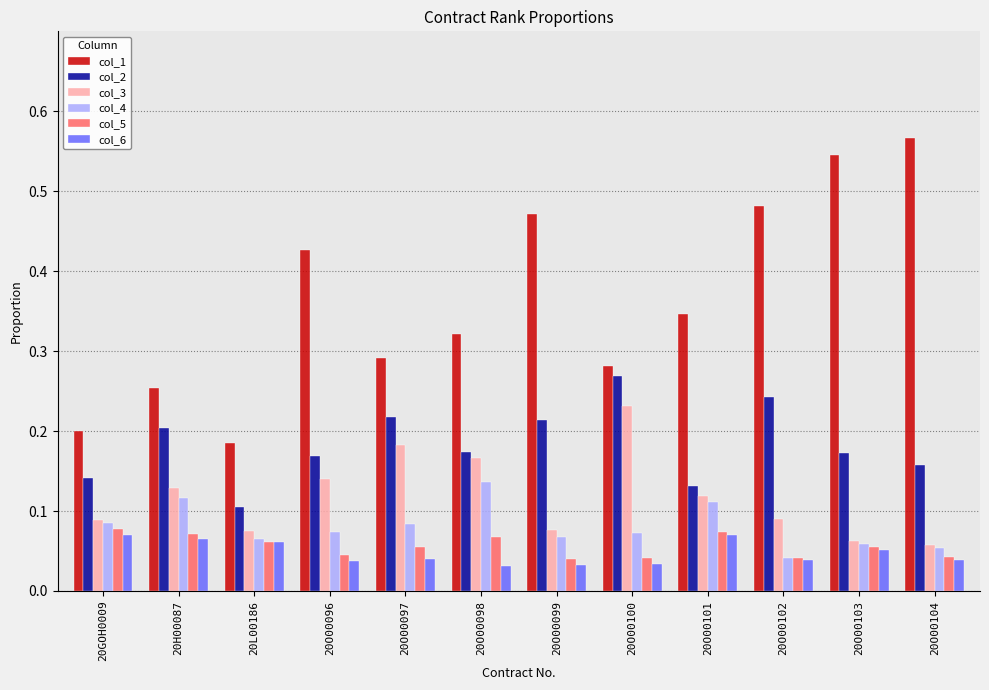

How many col_2 values are between 0 and 1?

12